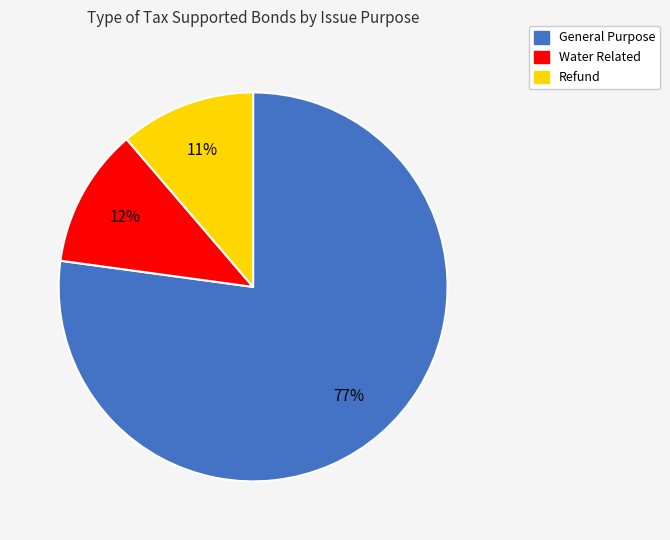

To the nearest percent, what is the difference between the largest and smallest slice percentages?

66%